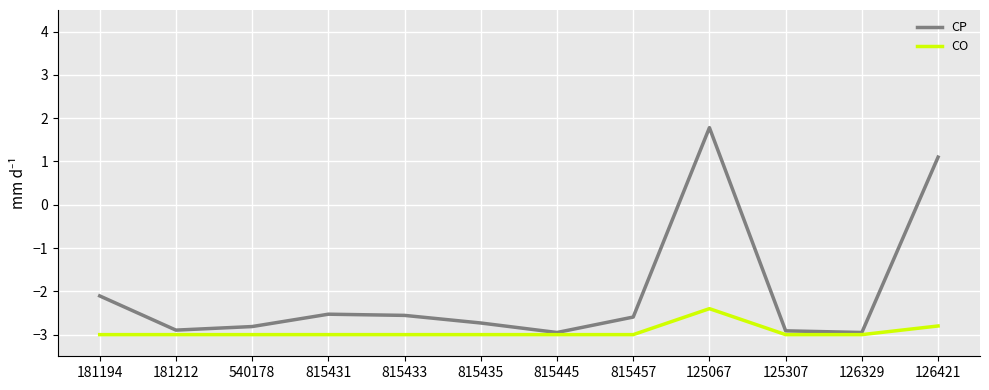

How many values in the CP series exceed -2?

2